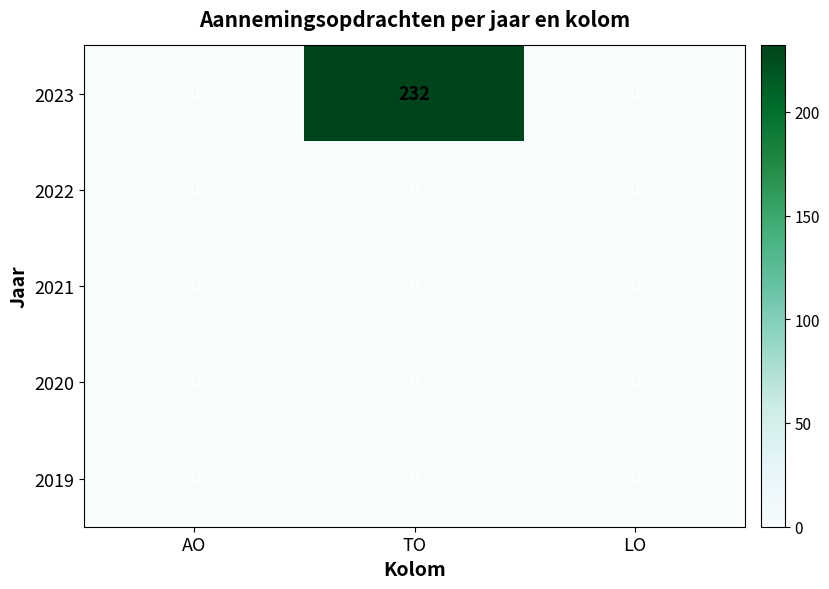

Reading left to right, list all the values displayed in this chart.

2023: 0	232	0
2022: 0	0	0
2021: 0	0	0
2020: 0	0	0
2019: 0	0	0